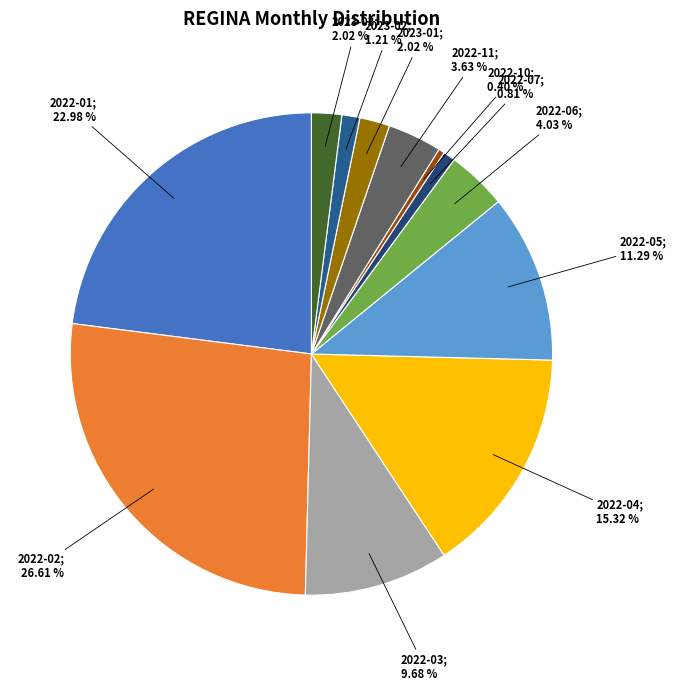

What is the ratio of the value at 2022-03; 9.68 % to the value at 2022-04; 15.32 %?

0.6